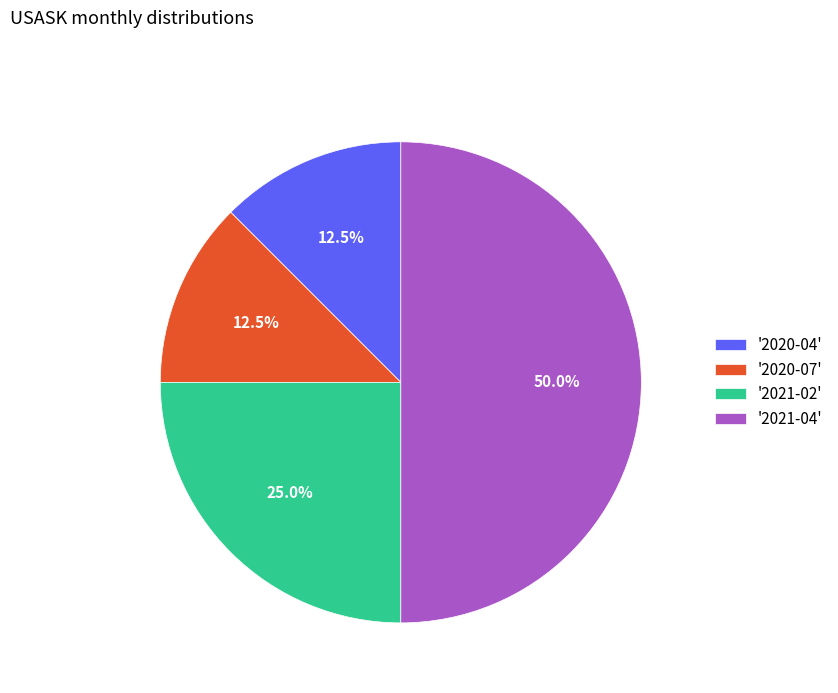

What is the total percentage of '2021-04' and '2021-02'?

75.0%